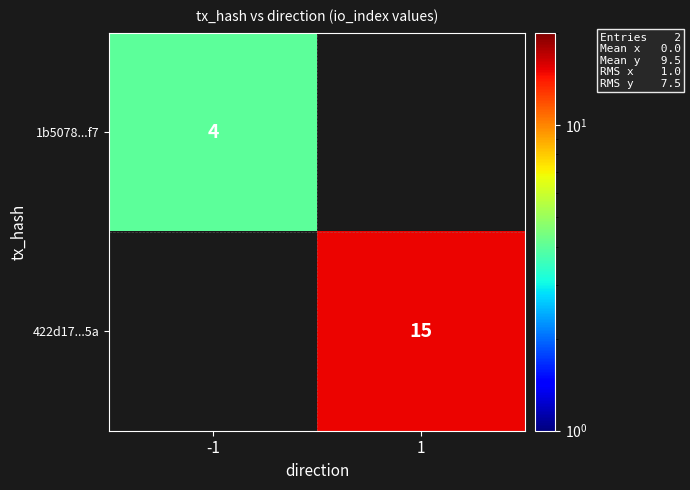

What is the minimum value shown in the chart?

4.0